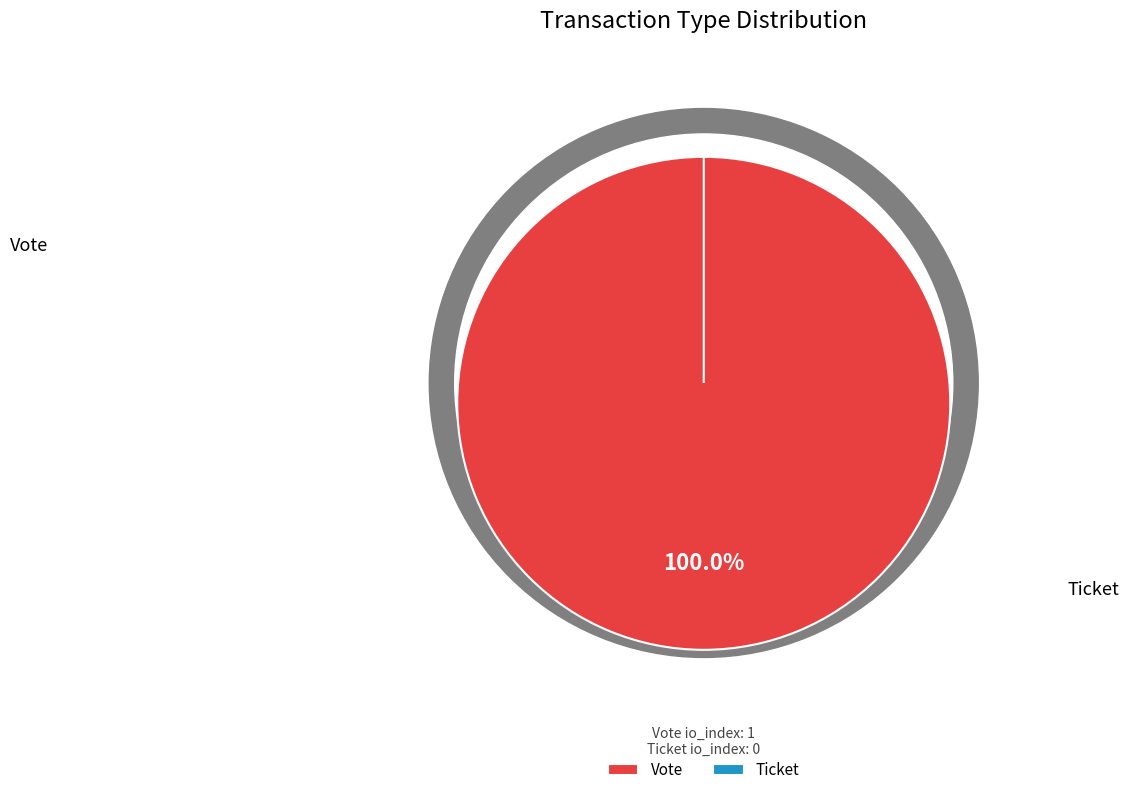

What is the total percentage of Ticket and Vote?

100.0%